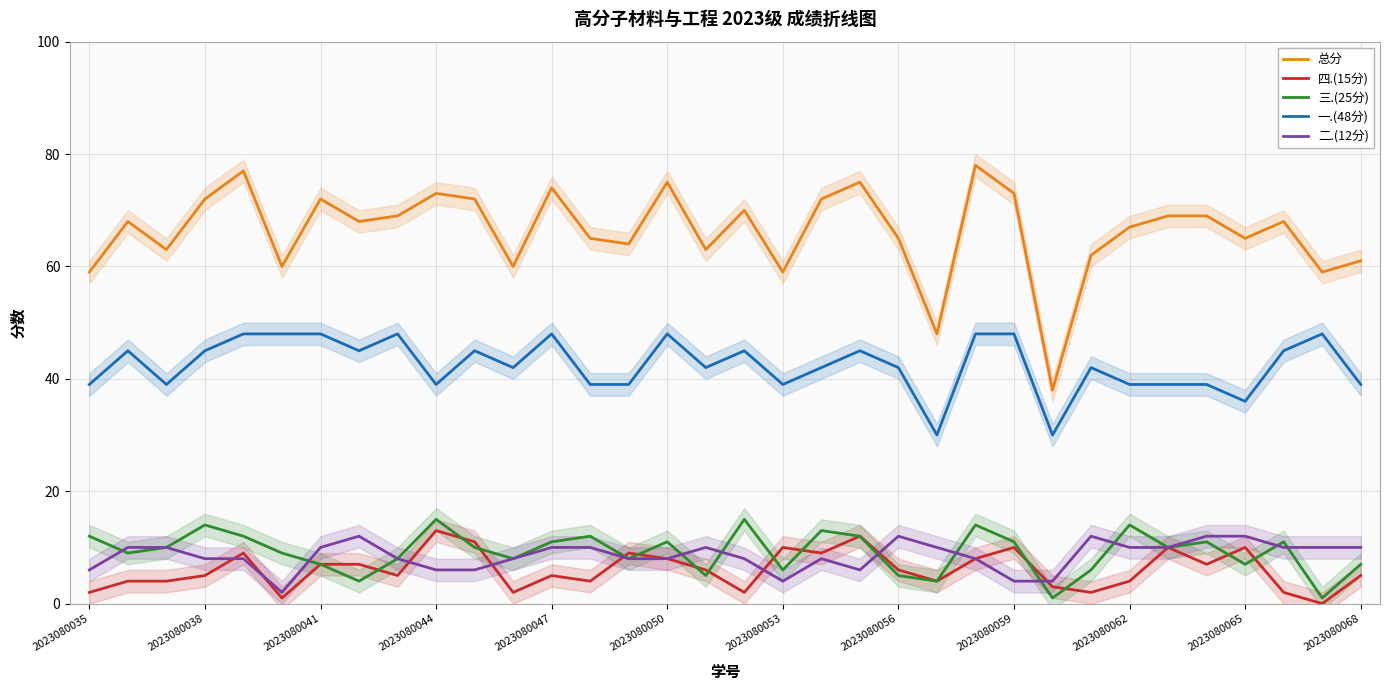

Does the chart display data point markers on the line(s)?

No